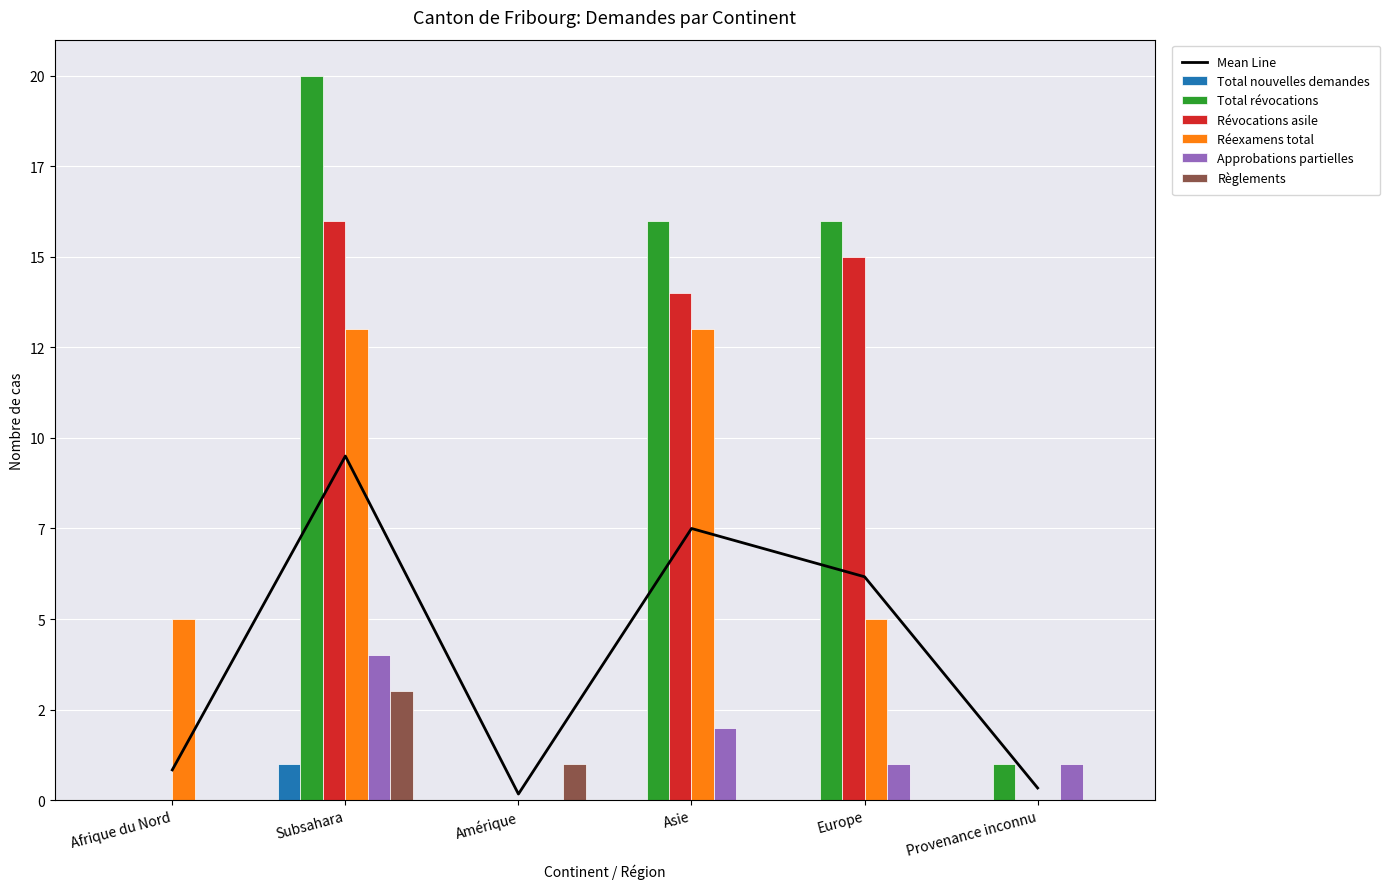

At which category is the sum across all series the highest?

Subsahara